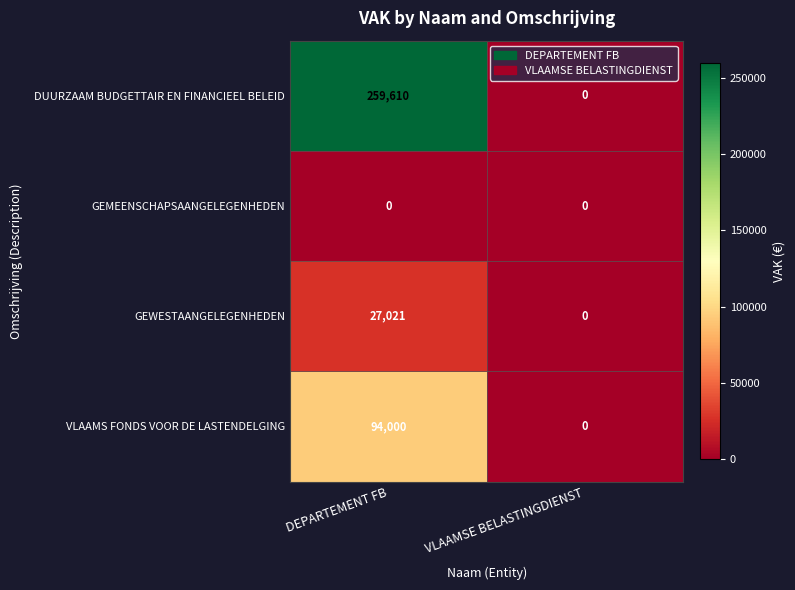

Which series has the largest total across all categories?

DUURZAAM BUDGETTAIR EN FINANCIEEL BELEID